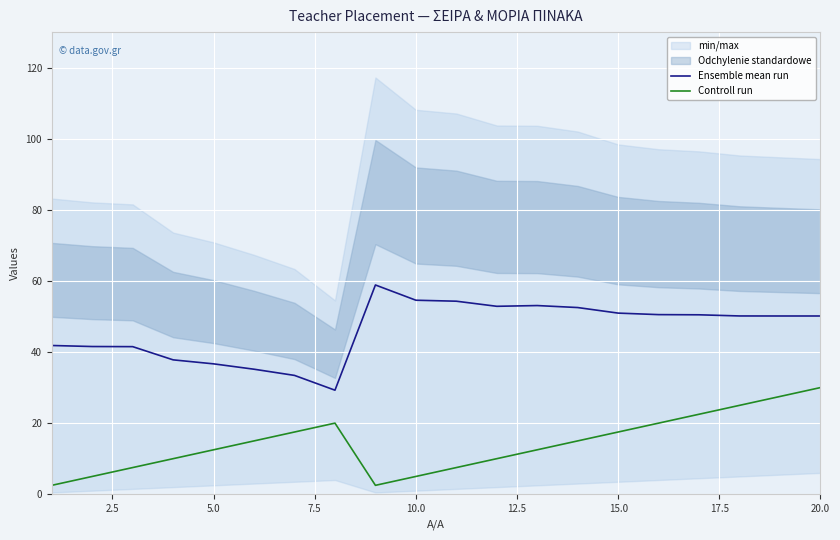

True or false: Controll run and Ensemble mean run cross at least once.

False